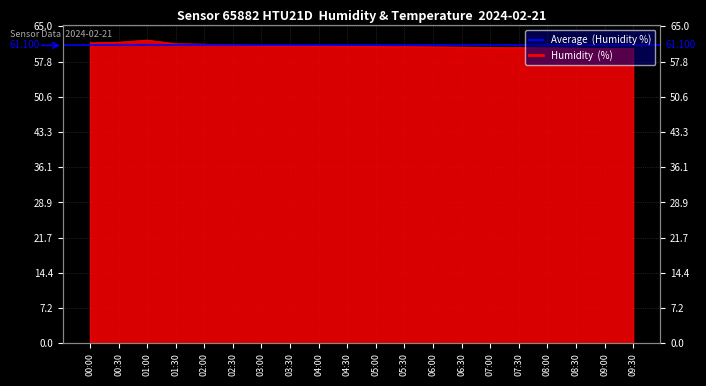

What is the change in value from 00:30 to 08:00?

-1.2